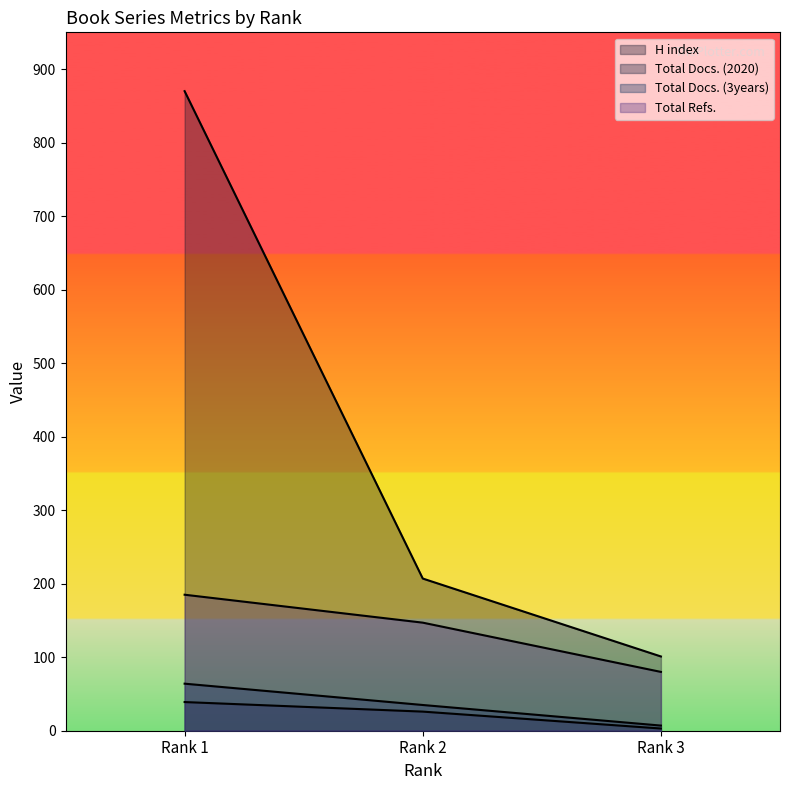

Reading left to right, what are all the values shown in this chart?

H index: Rank 3=101	Rank 2=207	Rank 1=870
Total Docs. (2020): Rank 3=3	Rank 2=26	Rank 1=39
Total Docs. (3years): Rank 3=7	Rank 2=35	Rank 1=64
Total Refs.: Rank 3=80	Rank 2=147	Rank 1=185